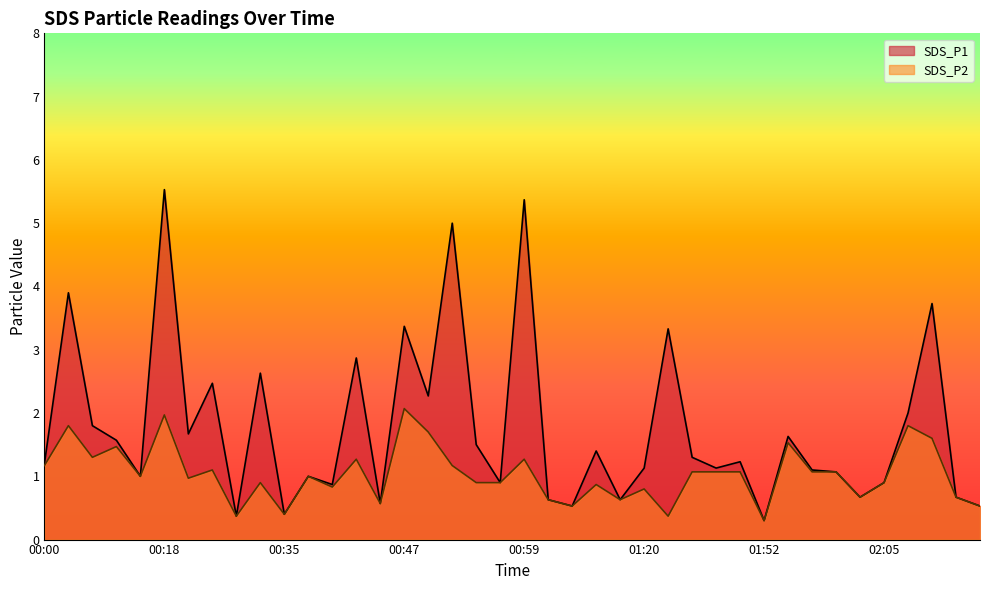

List the series in order of their overall mean, highest first.

SDS_P1, SDS_P2